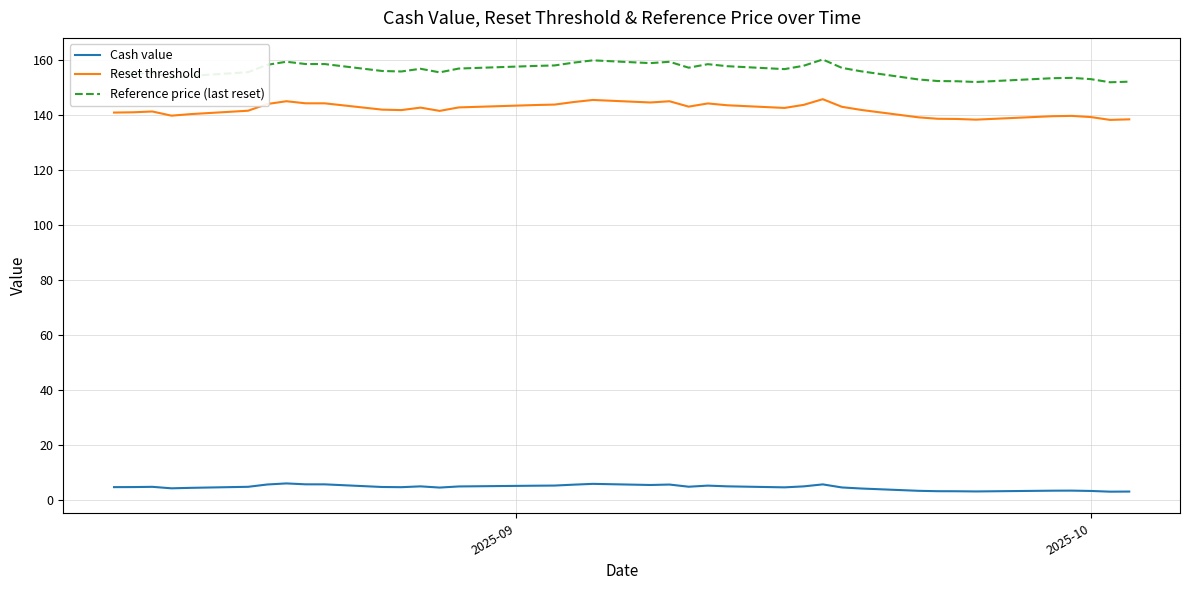

Rank the series by their maximum value, from highest to lowest.

Reference price (last reset), Reset threshold, Cash value